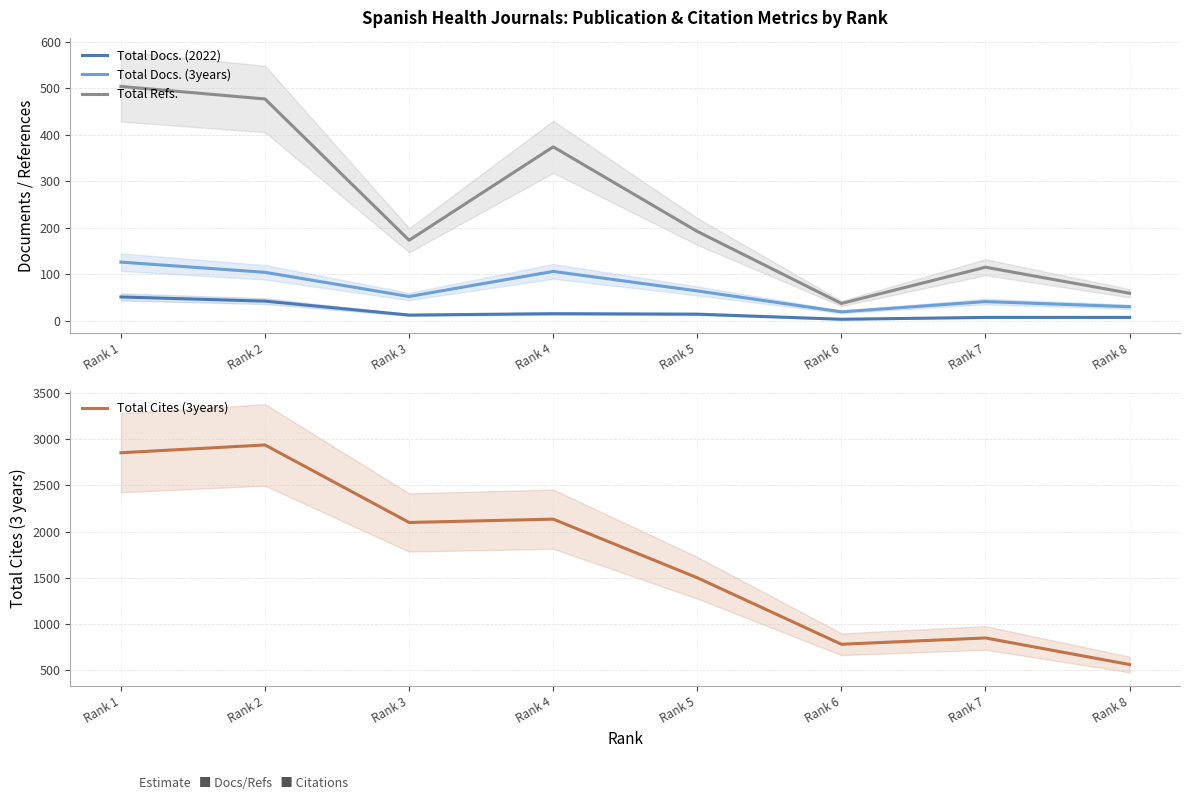

How many interior local valleys does the Total Refs. series have?

2